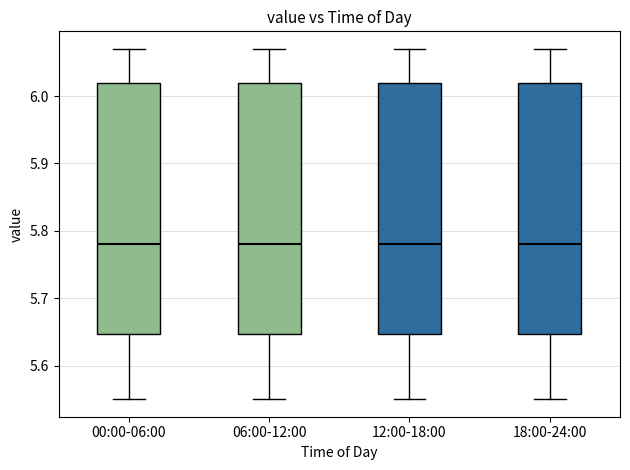

Reading left to right, transcribe this box plot: for each box, give where its median line is, the range the box spans, and where its two whiskers end, as read against the y-axis. The values are not printed on the chart, so give them approximately, as read against the axis.

00:00-06:00: median 5.78, box 5.65 to 6.02, whiskers 5.55 to 6.07
06:00-12:00: median 5.78, box 5.65 to 6.02, whiskers 5.55 to 6.07
12:00-18:00: median 5.78, box 5.65 to 6.02, whiskers 5.55 to 6.07
18:00-24:00: median 5.78, box 5.65 to 6.02, whiskers 5.55 to 6.07